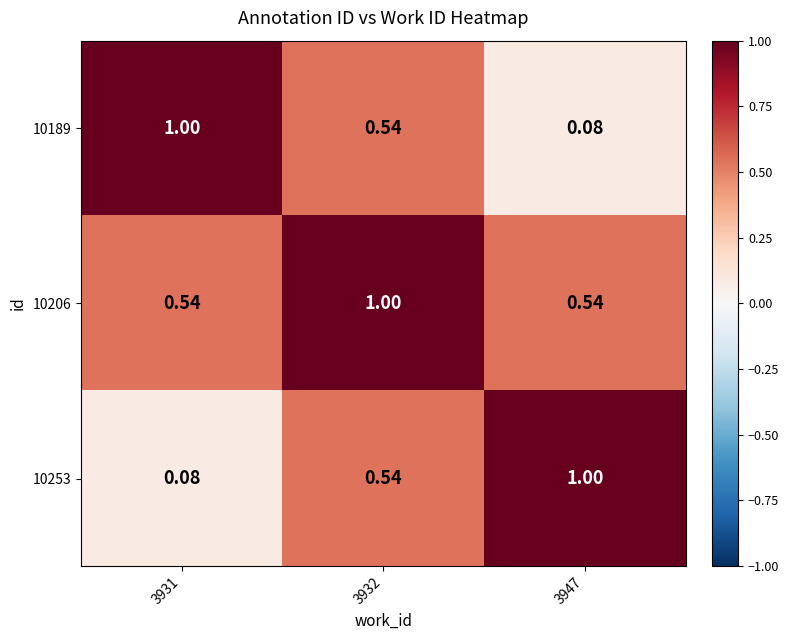

Is the value of 10206 at 3947 greater than the value of 10253 at 3947?

No